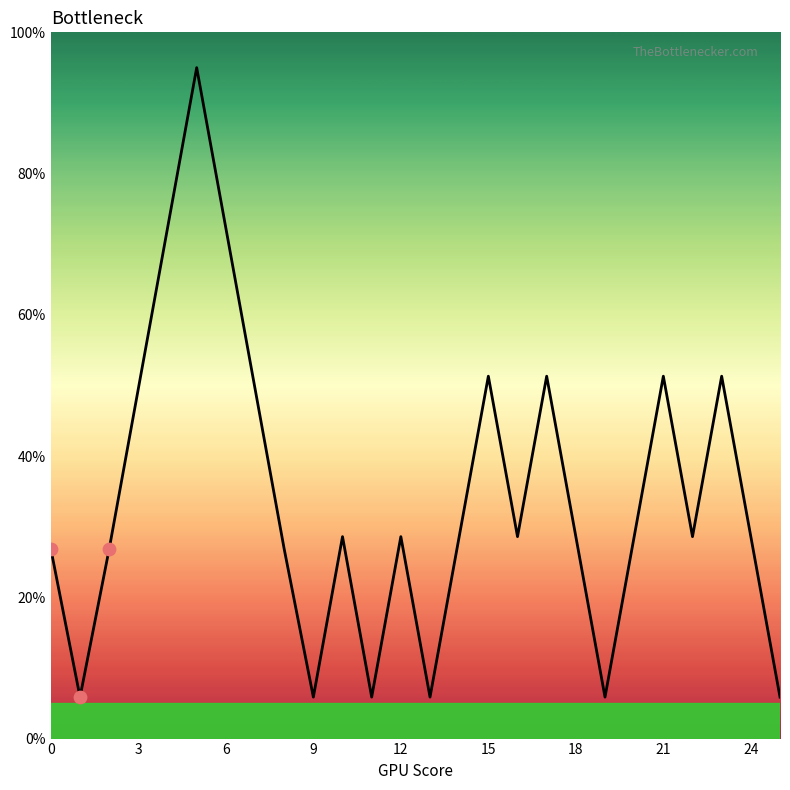

What is the smallest value displayed?

5.9